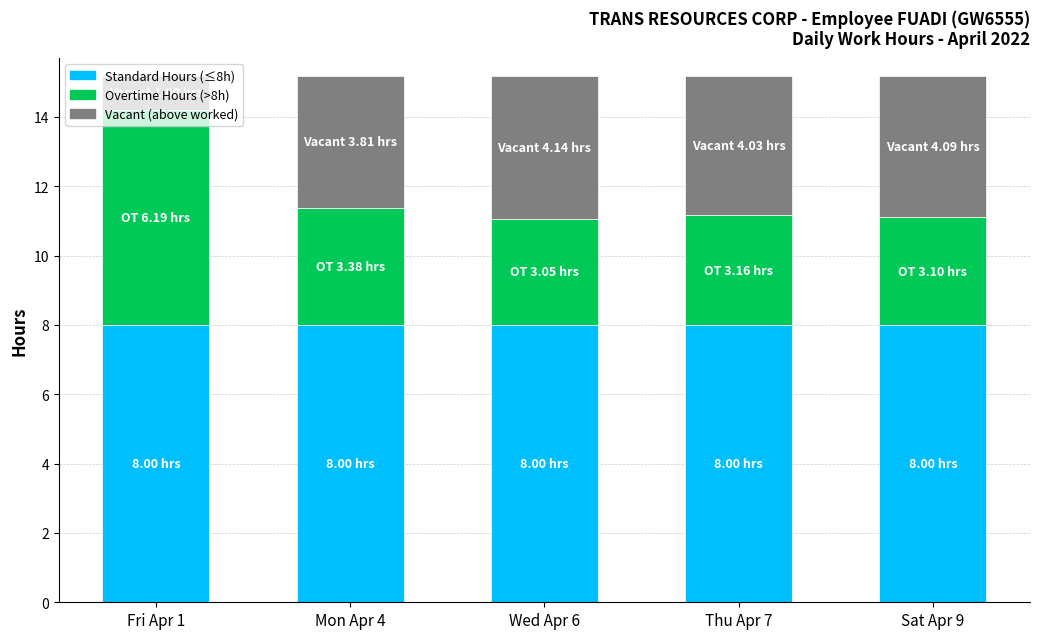

What is the total value across all series at Wed Apr 6?

15.2